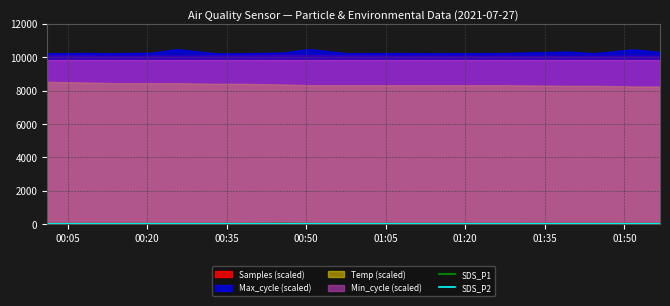

What is the difference between the maximum and minimum values in the SDS_P2 series?

2.5